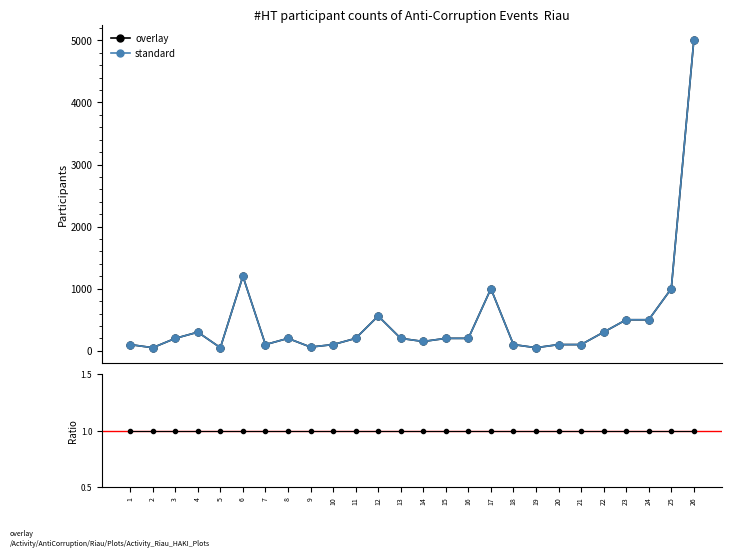

Which series has the largest range (max minus min)?

overlay